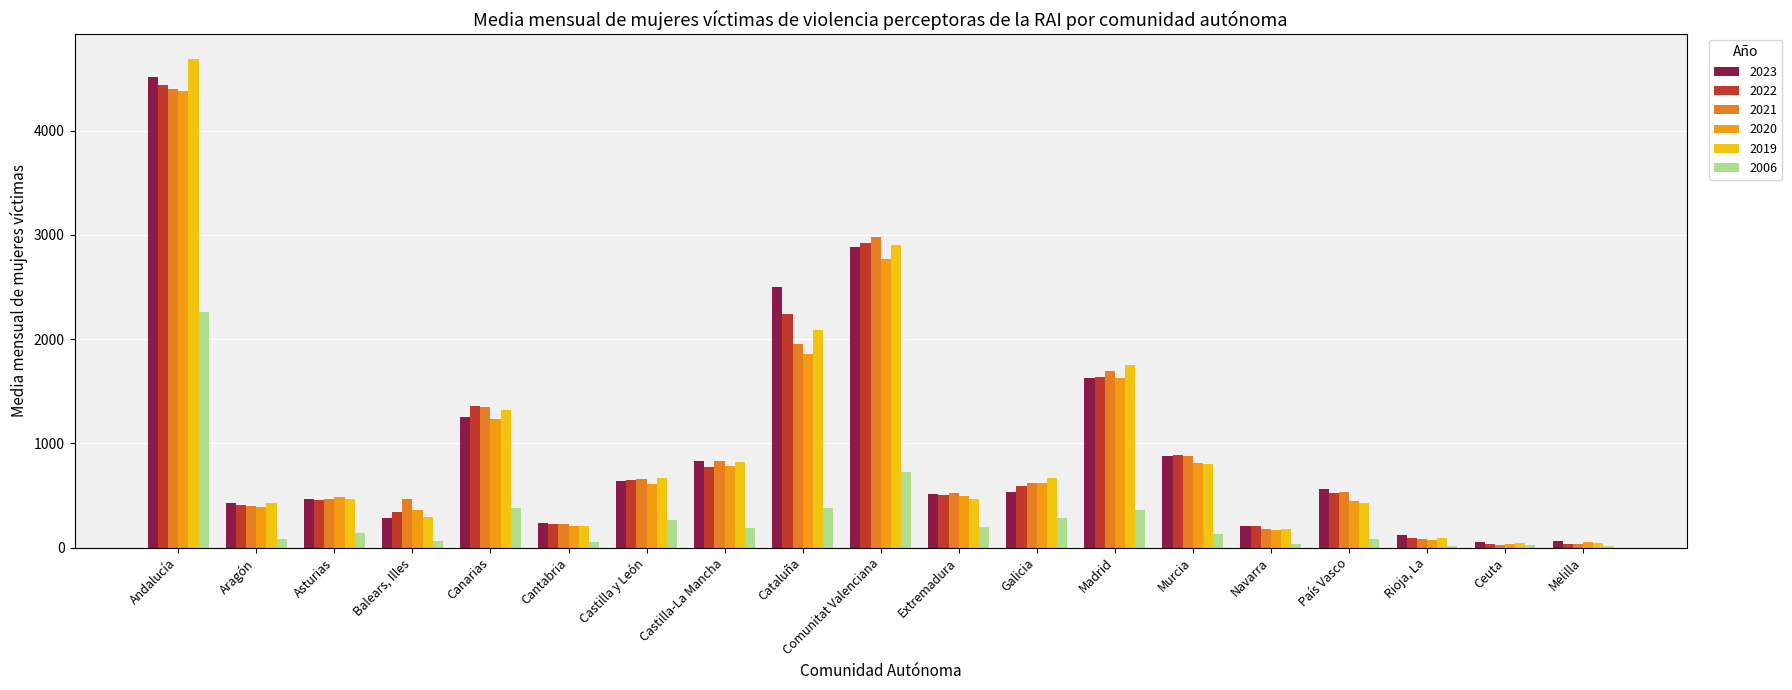

How many distinct data groups are displayed?

6